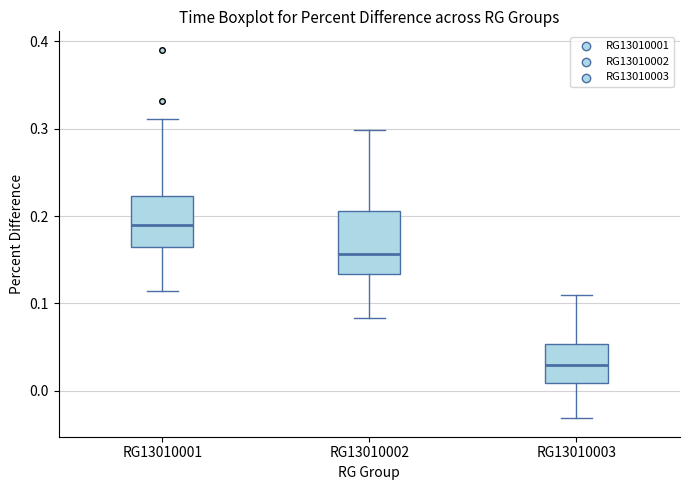

Reading left to right, transcribe this box plot: for each box, give where its median line is, the range the box spans, and where its two whiskers end, as read against the y-axis. The values are not printed on the chart, so give them approximately, as read against the axis.

RG13010001: median 0.19, box 0.16 to 0.22, whiskers 0.11 to 0.31
RG13010002: median 0.16, box 0.13 to 0.21, whiskers 0.08 to 0.30
RG13010003: median 0.03, box 0.01 to 0.05, whiskers -0.03 to 0.11